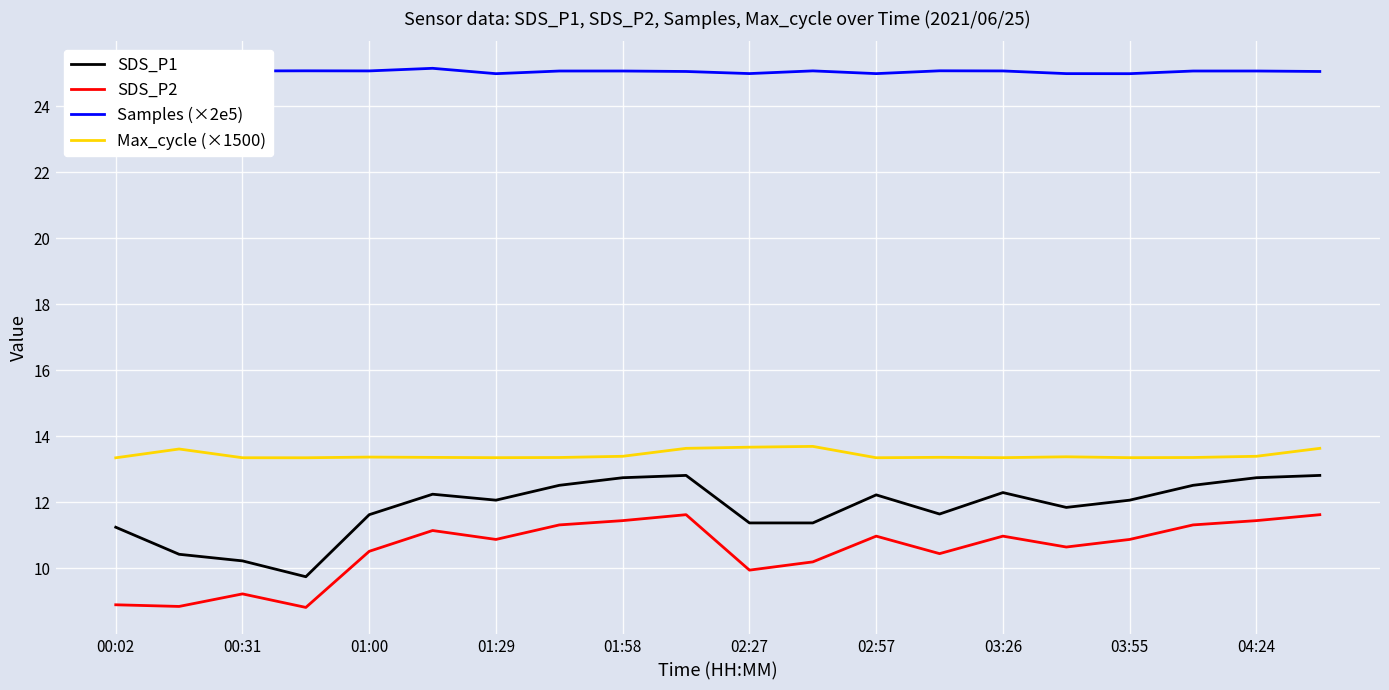

What is the difference between the maximum and second lowest values in the SDS_P1 series?

2.6